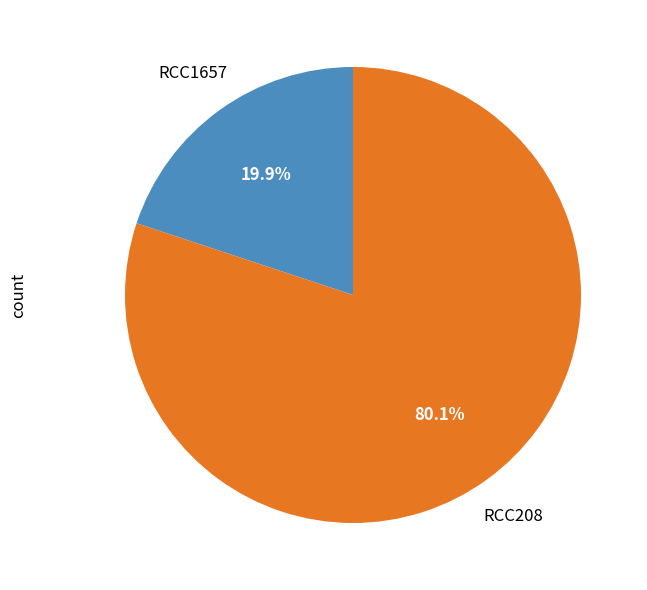

Is there a majority slice in this chart?

Yes